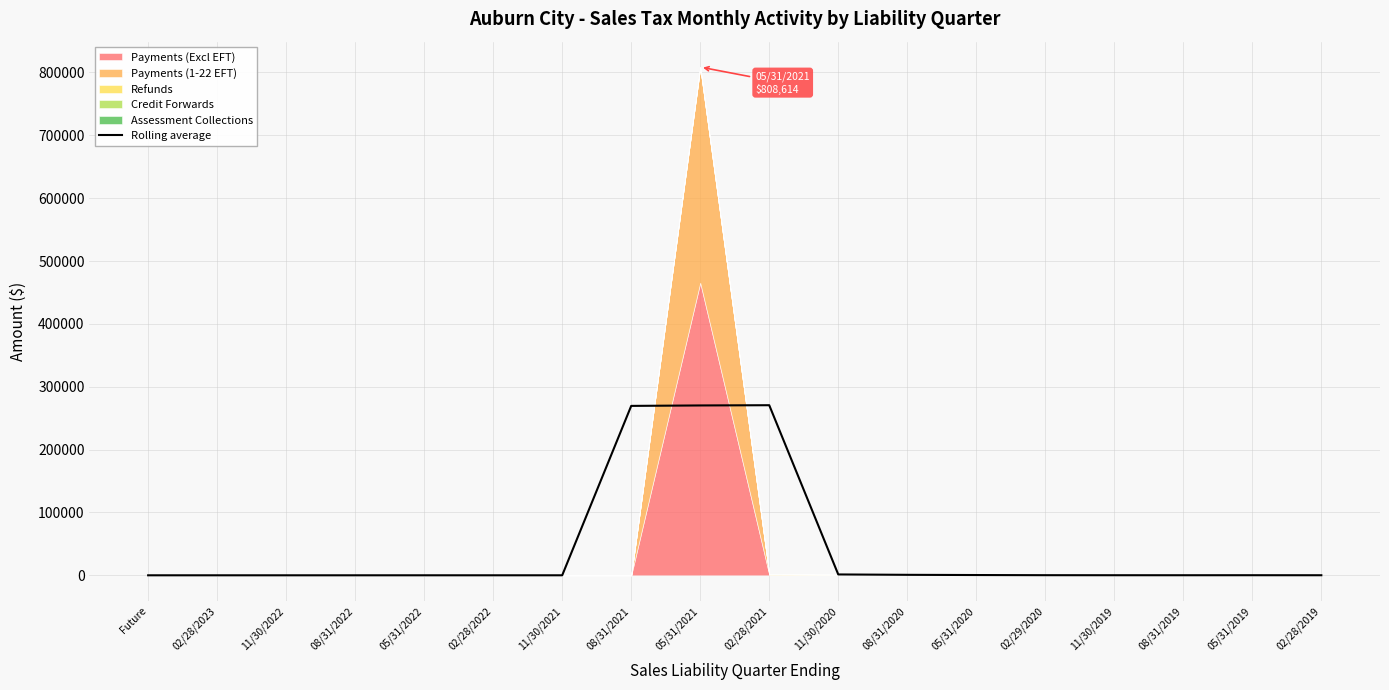

At which category does the data reach its first local peak?

02/28/2021